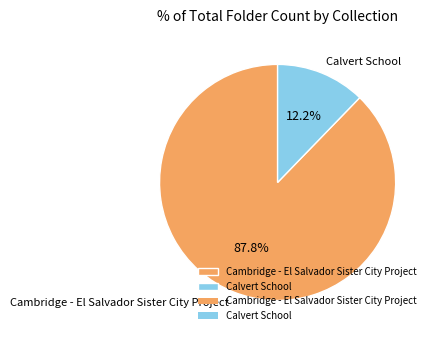

To the nearest percent, what is the difference between the largest and smallest slice percentages?

76%